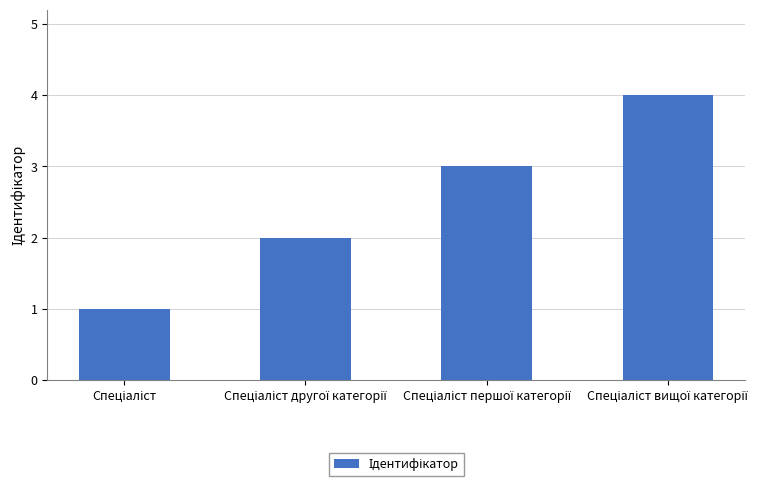

What is the sum of all values?

10